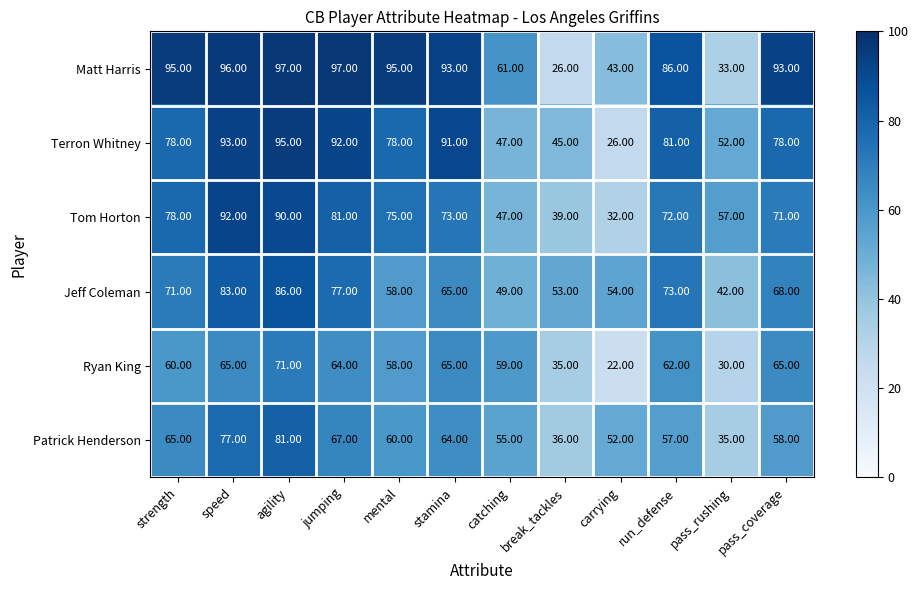

How many values in the Patrick Henderson series are below 60?

6